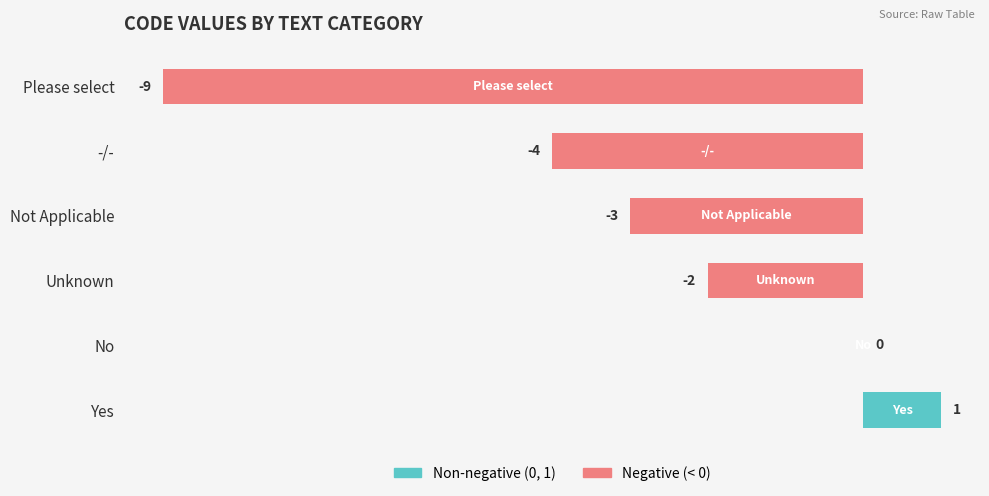

Which label corresponds to the largest value in the chart?

Yes